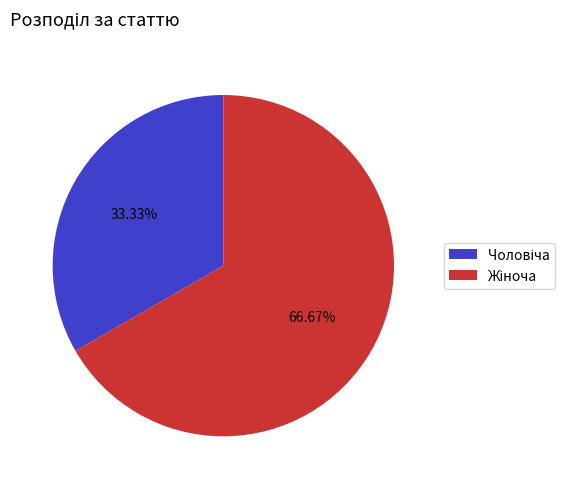

Is there any slice that represents more than half of the pie?

Yes